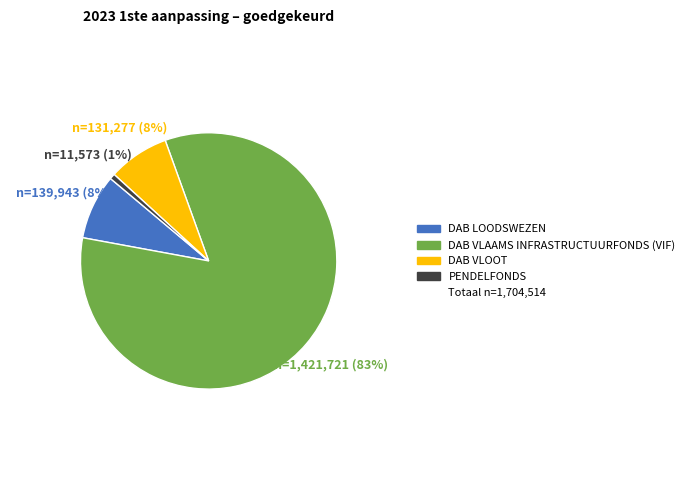

Is there any slice that represents more than half of the pie?

Yes